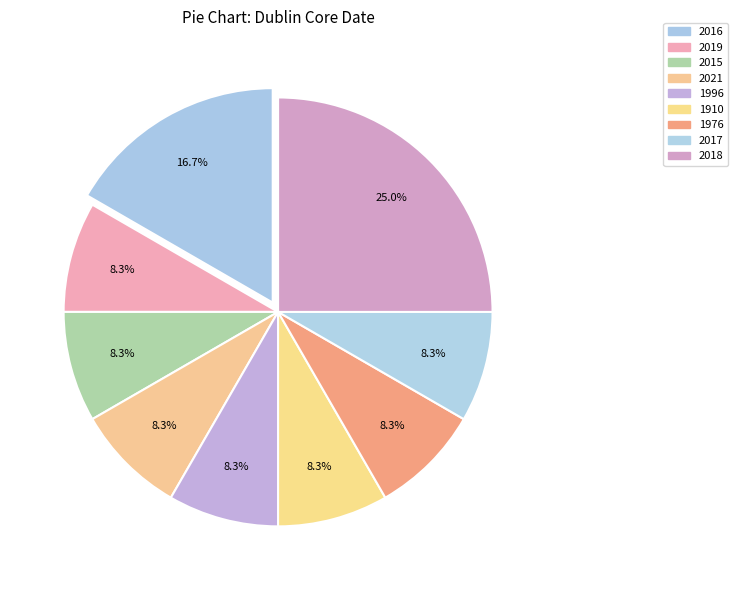

How many slices are in this pie chart?

9